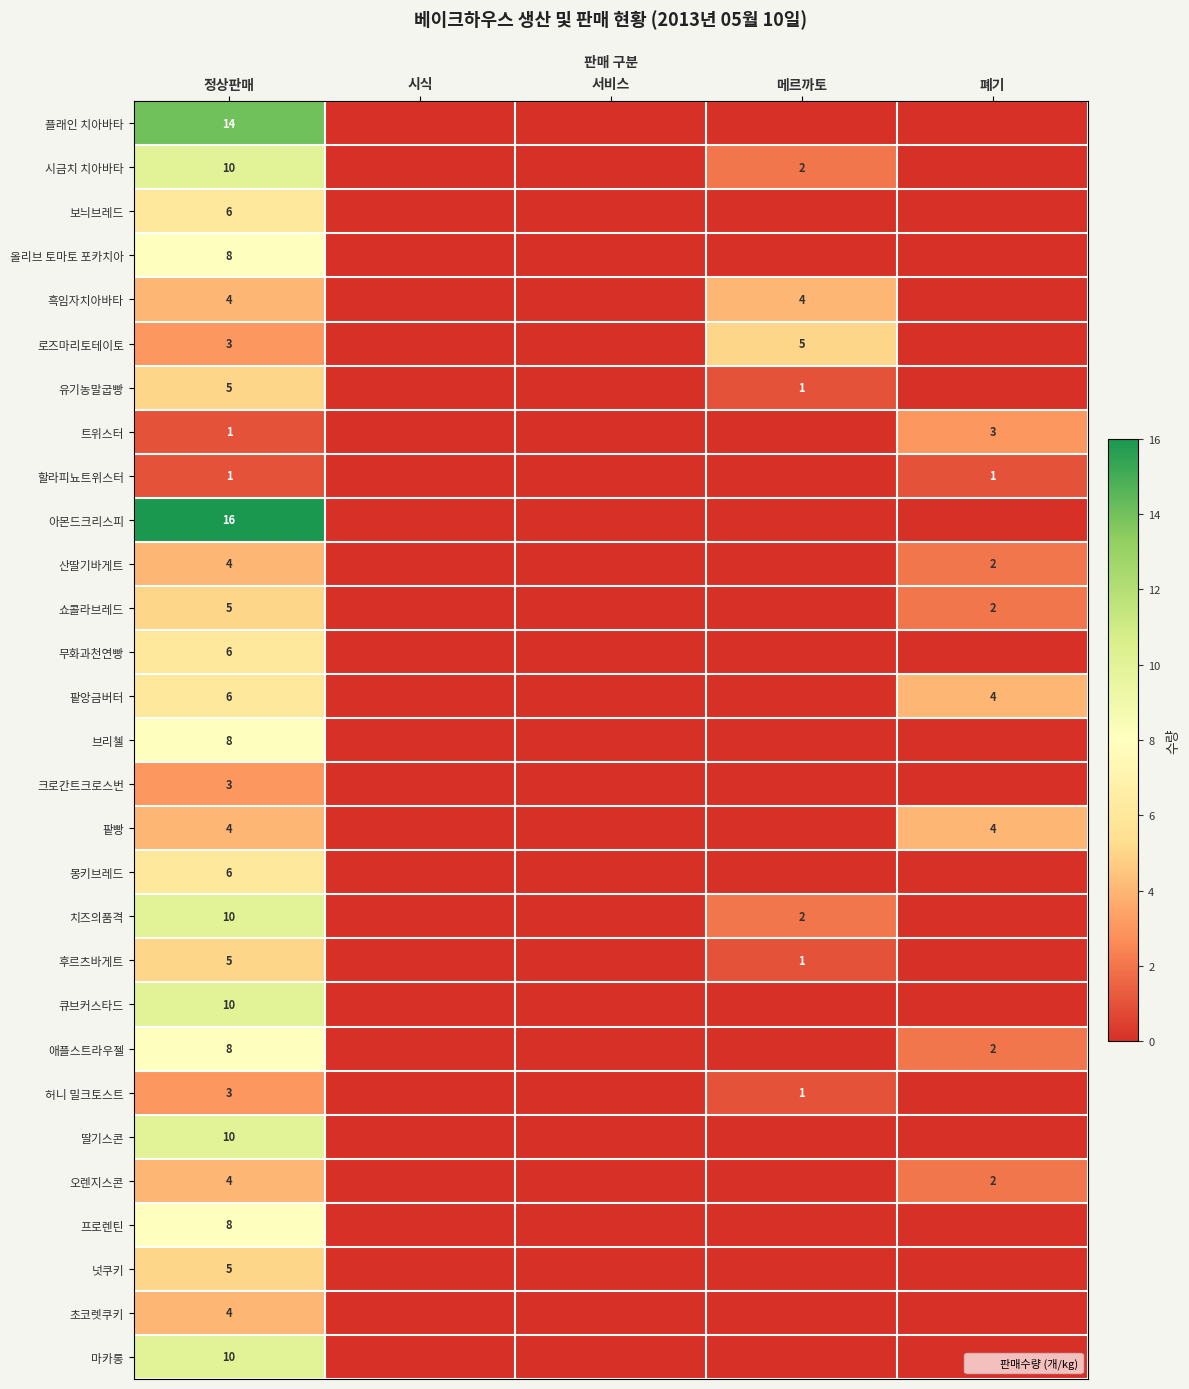

At 정상판매, list the series in order from largest to smallest.

아몬드크리스피, 플래인 치아바타, 시금치 치아바타, 치즈의품격, 큐브커스타드, 딸기스콘, 마카롱, 올리브 토마토 포카치아, 브리첼, 애플스트라우젤, 프로렌틴, 보늬브레드, 무화과천연빵, 팥앙금버터, 몽키브레드, 유기농말굽빵, 쇼콜라브레드, 후르츠바게트, 넛쿠키, 흑임자치아바타, 산딸기바게트, 팥빵, 오렌지스콘, 초코렛쿠키, 로즈마리토테이토, 크로칸트크로스번, 허니 밀크토스트, 트위스터, 할라피뇨트위스터